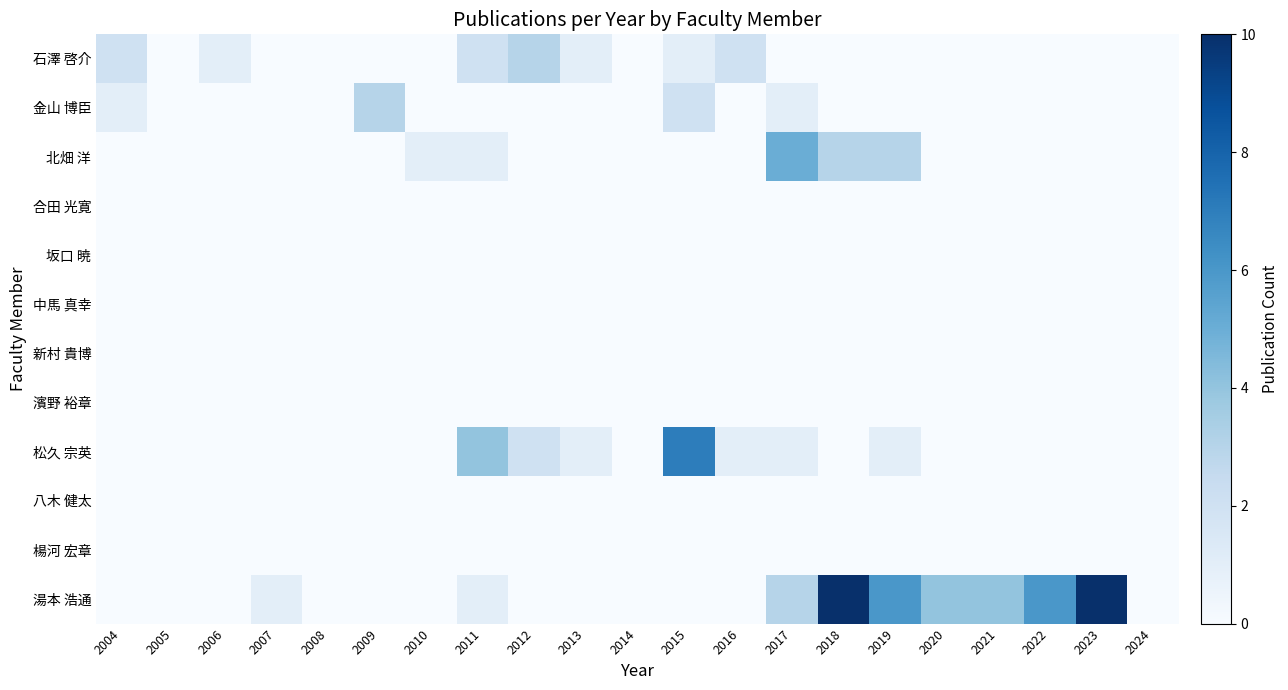

At 2022, list the series in order from smallest to largest.

石澤 啓介, 金山 博臣, 北畑 洋, 合田 光寛, 坂口 暁, 中馬 真幸, 新村 貴博, 濱野 裕章, 松久 宗英, 八木 健太, 楊河 宏章, 湯本 浩通